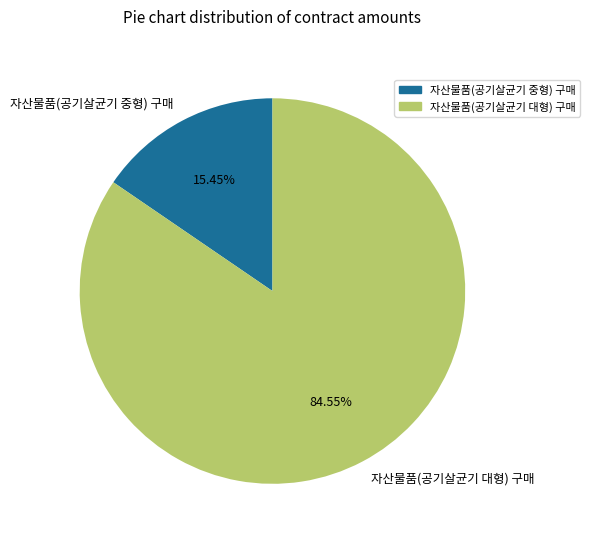

What is the majority slice?

자산물품(공기살균기 대형) 구매